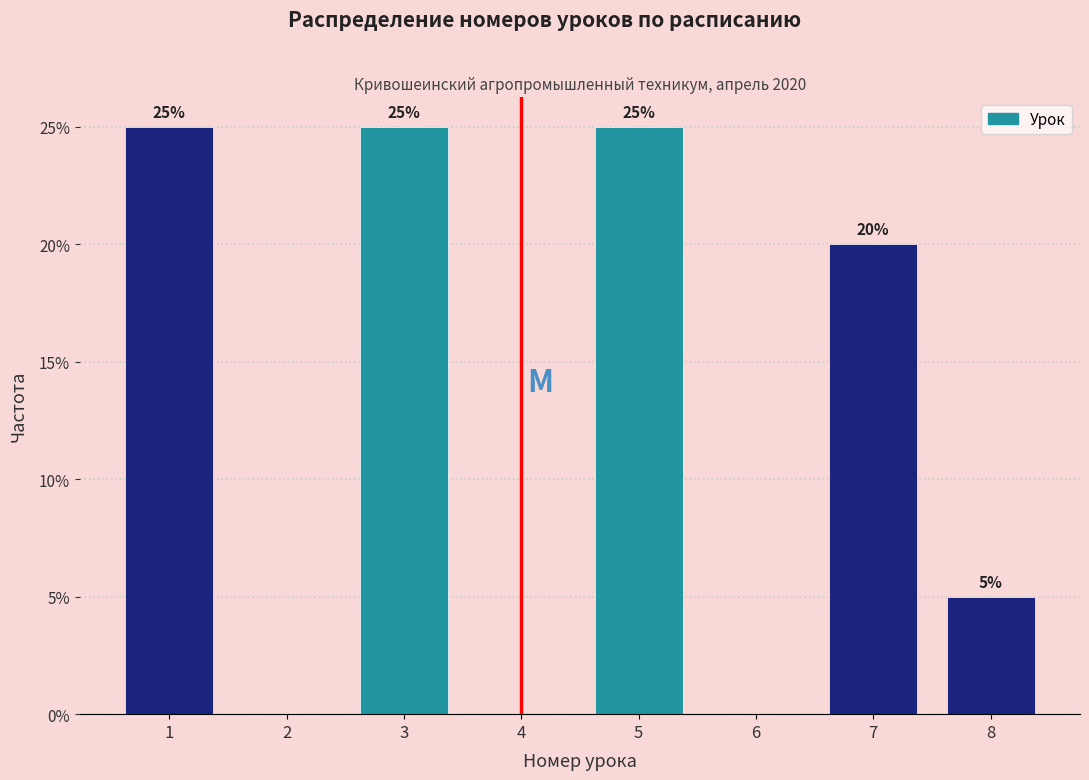

Reading right to left, what are all the values shown in this chart?

8=5	7=20	6=0	5=25	4=0	3=25	2=0	1=25